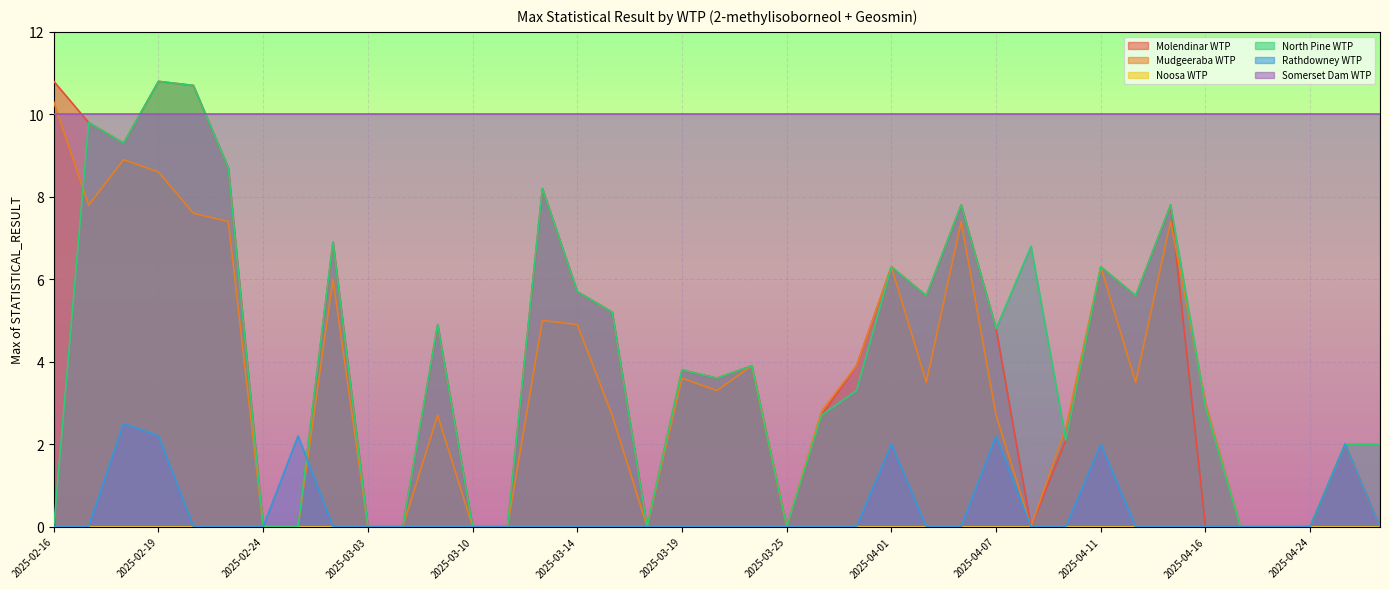

In North Pine WTP, how many points are higher than both neighbors (excluding endpoints)?

12